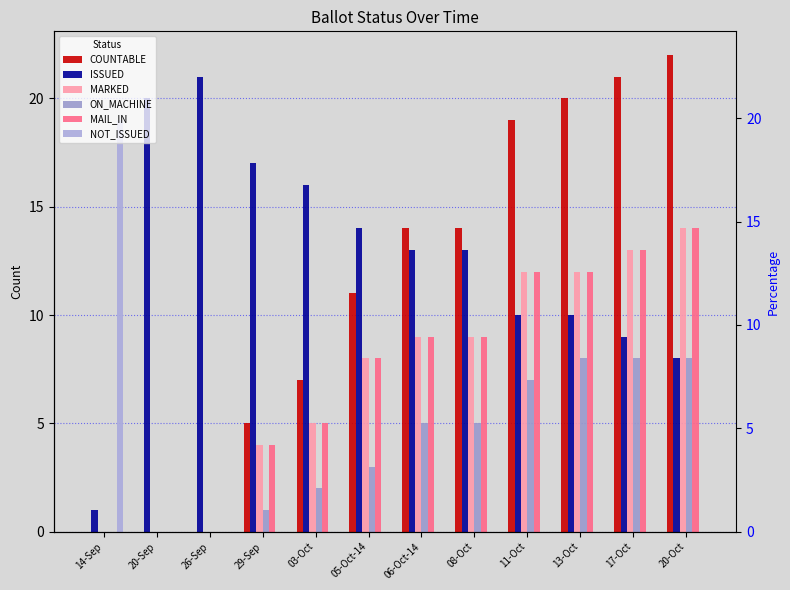

Is the value of NOT_ISSUED at 06-Oct-14 greater than the value of MAIL_IN at 06-Oct-14?

No